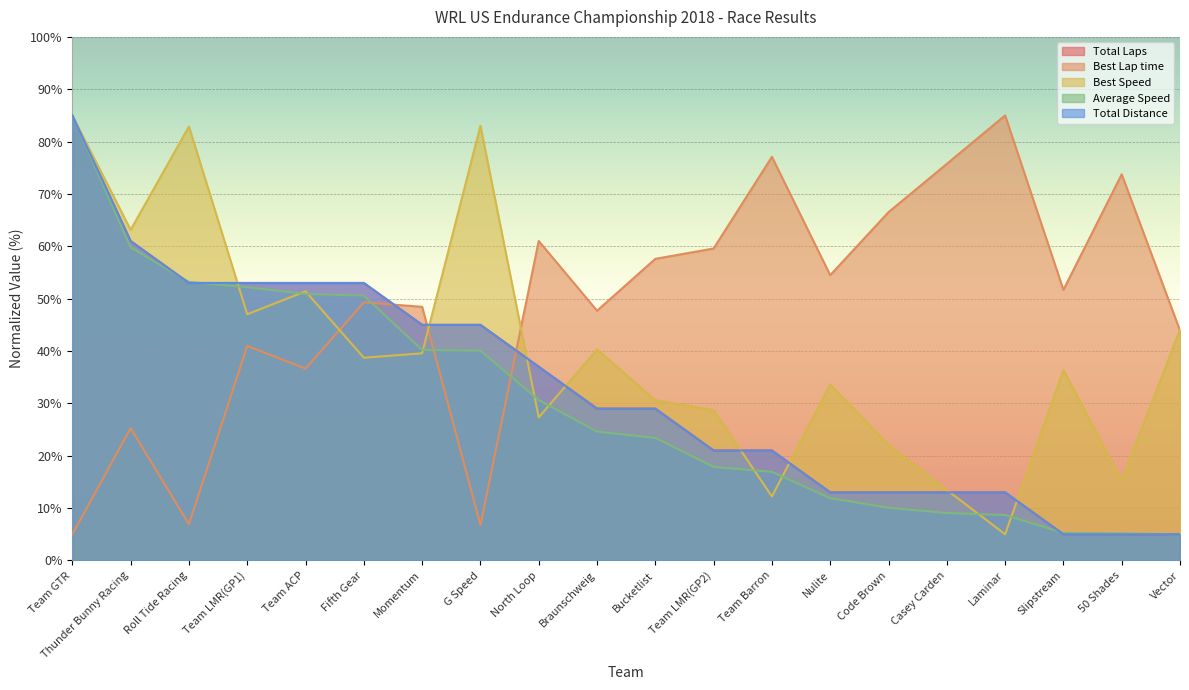

Is the value of Total Distance at Nulite greater than the value of Best Lap time at Braunschweig?

No